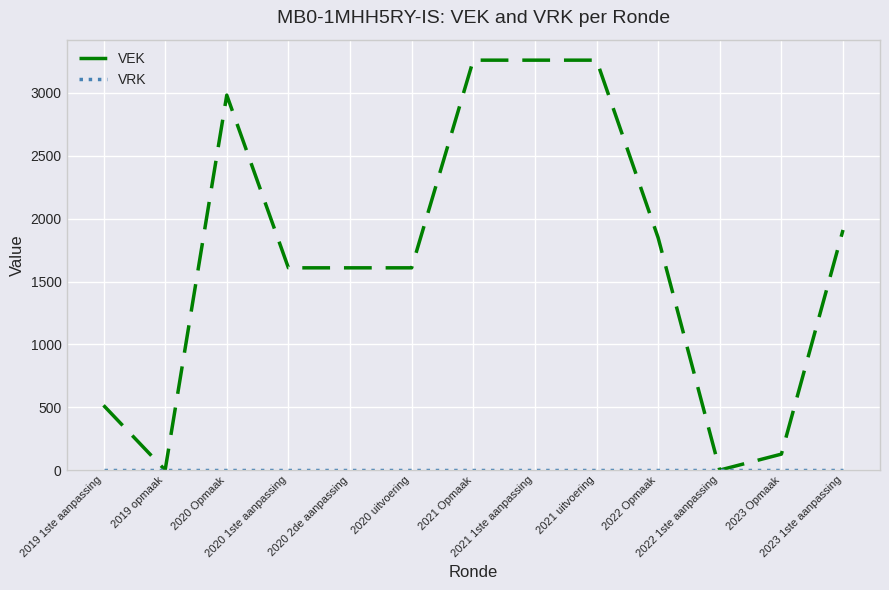

Does the chart have visible grid lines?

Yes